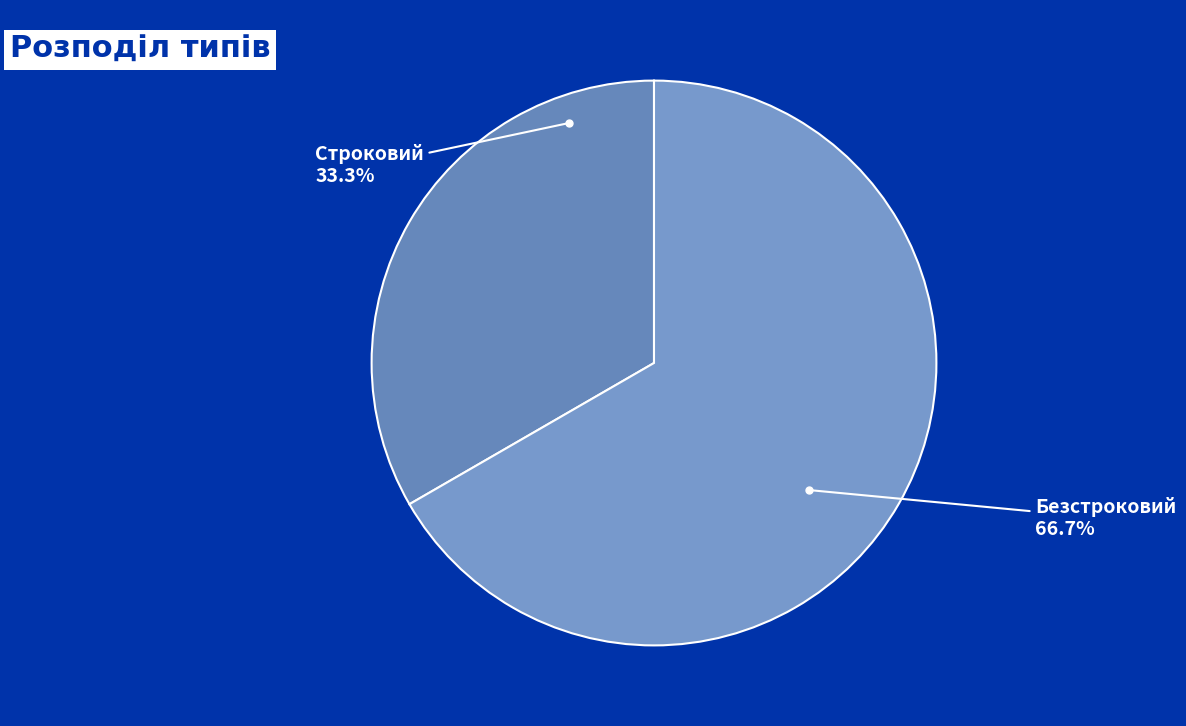

What percentage is NOT represented by Безстроковий?

33.3%